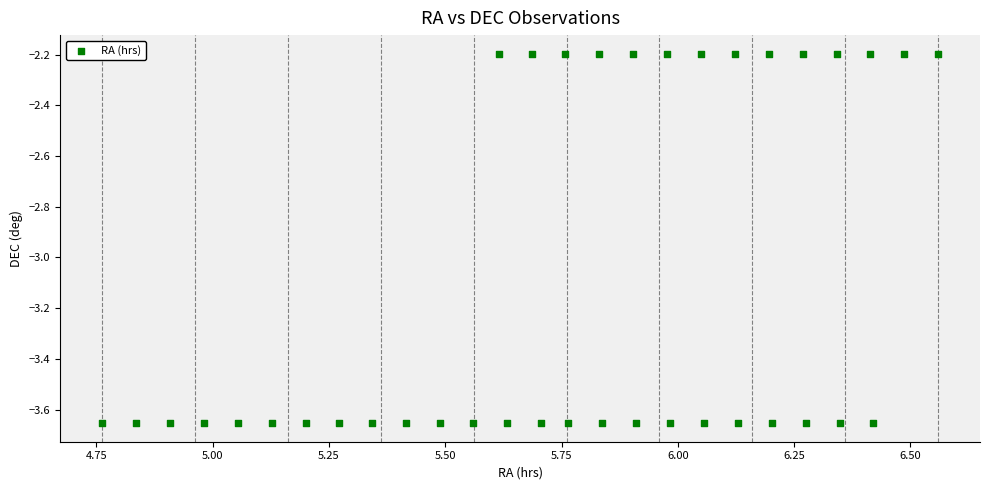

What is the range of Y values (max minus min)?

1.5